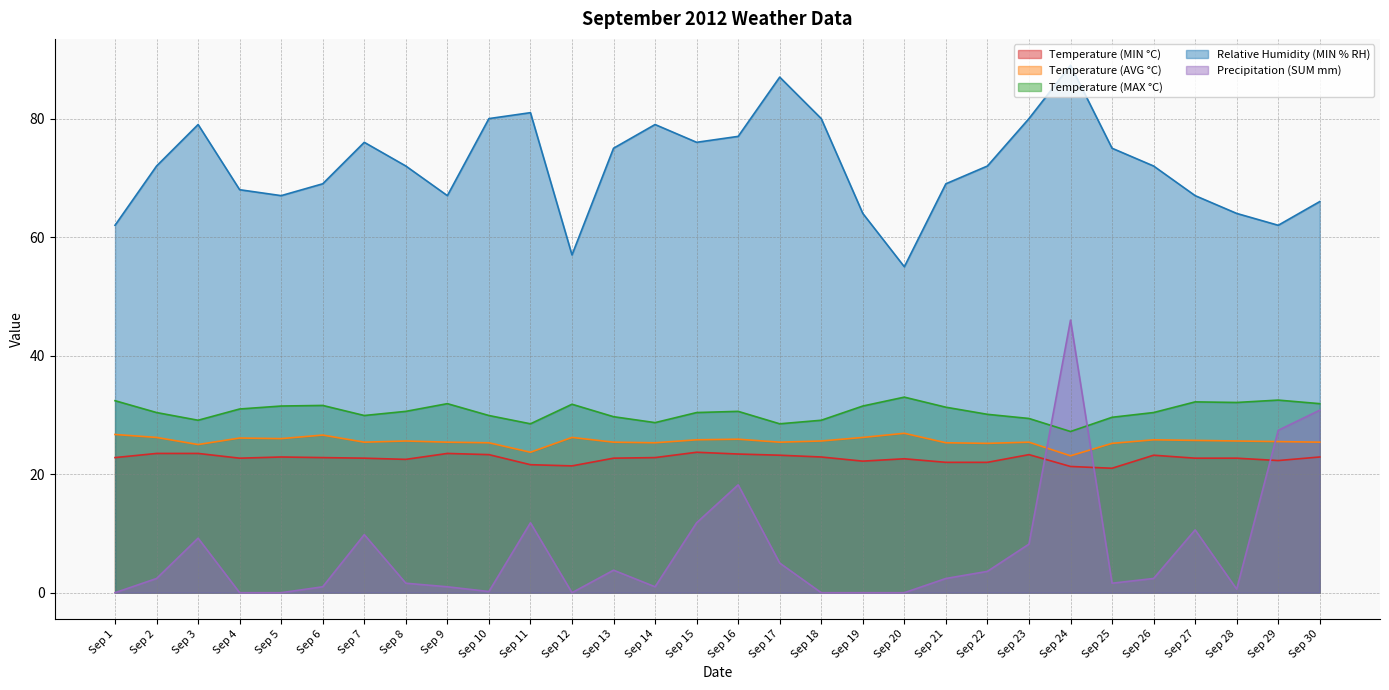

In Precipitation (SUM mm), how many points are lower than both neighbors (excluding endpoints)?

5